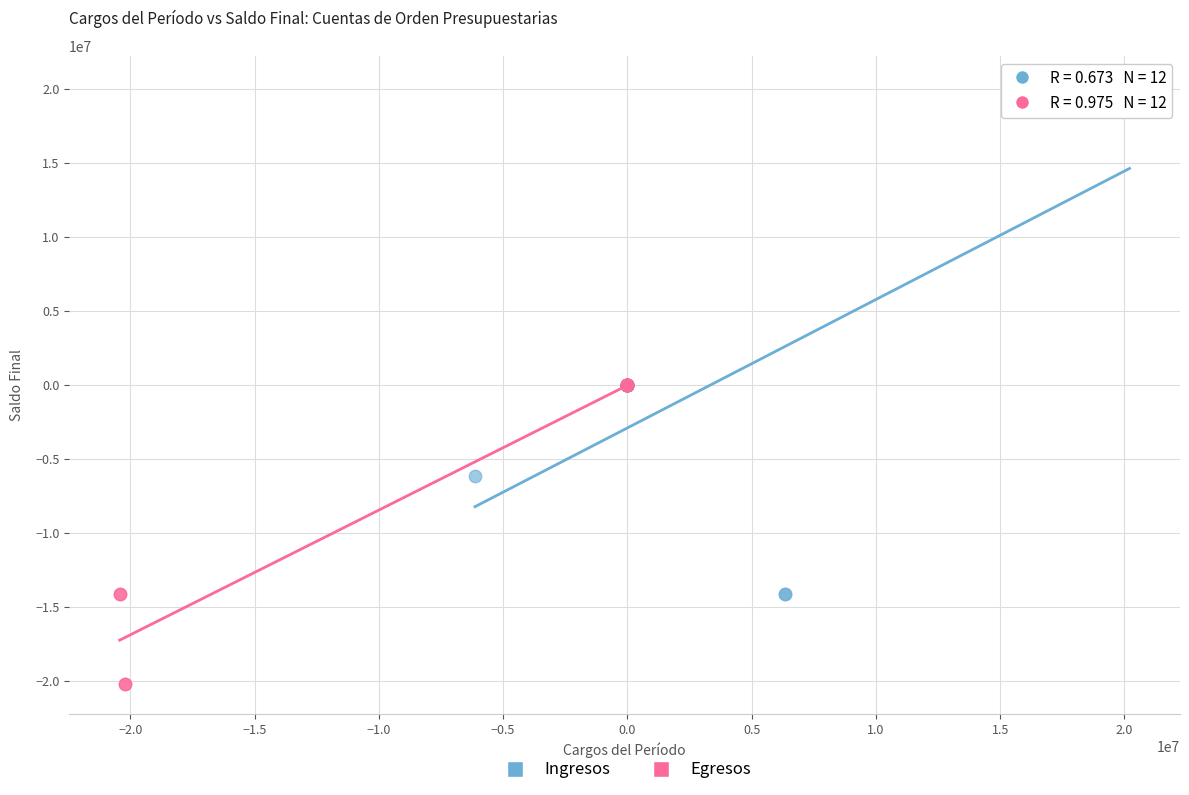

Which series has the widest spread of Y values?

Ingresos